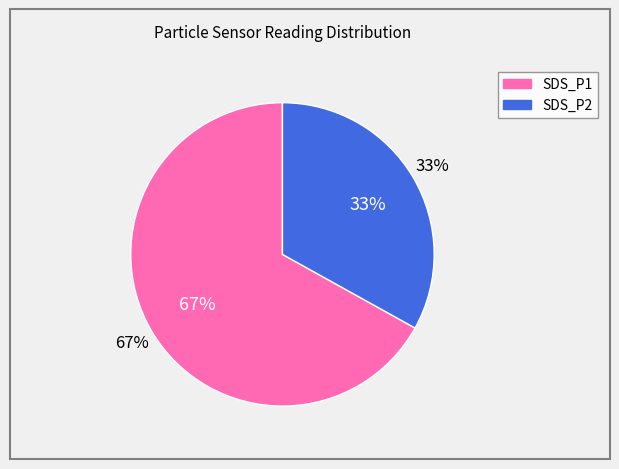

Does any single category account for the majority?

Yes